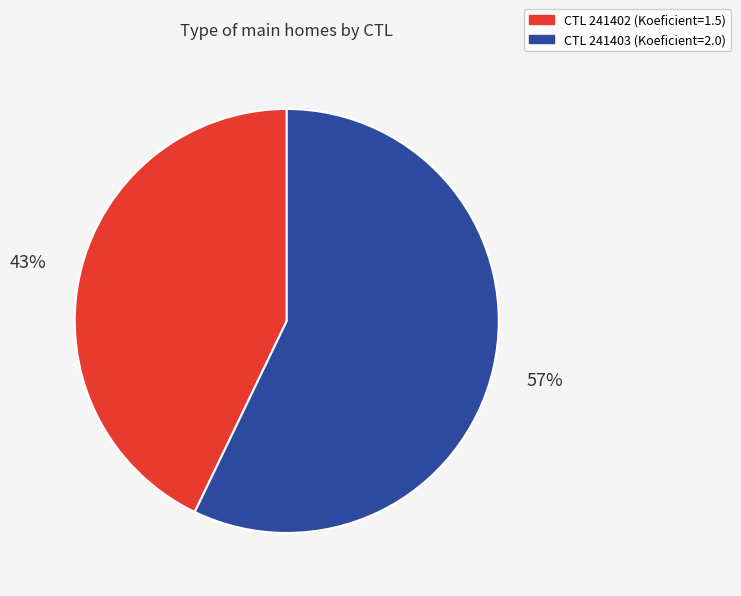

To the nearest percent, what is the difference between the largest and smallest slice percentages?

14%